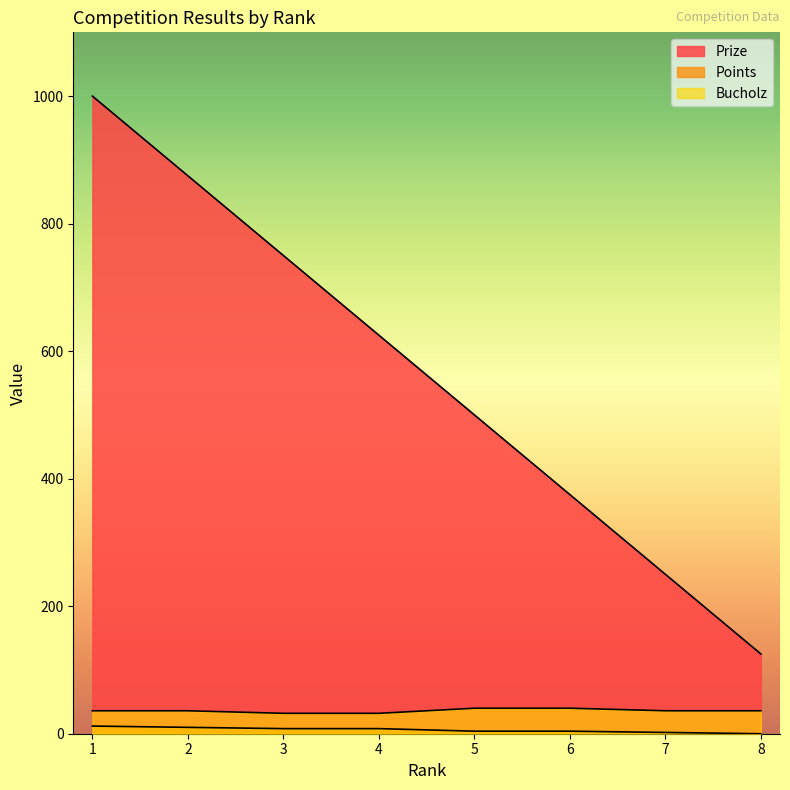

True or false: Points has more than 1 points higher than both neighbors.

False